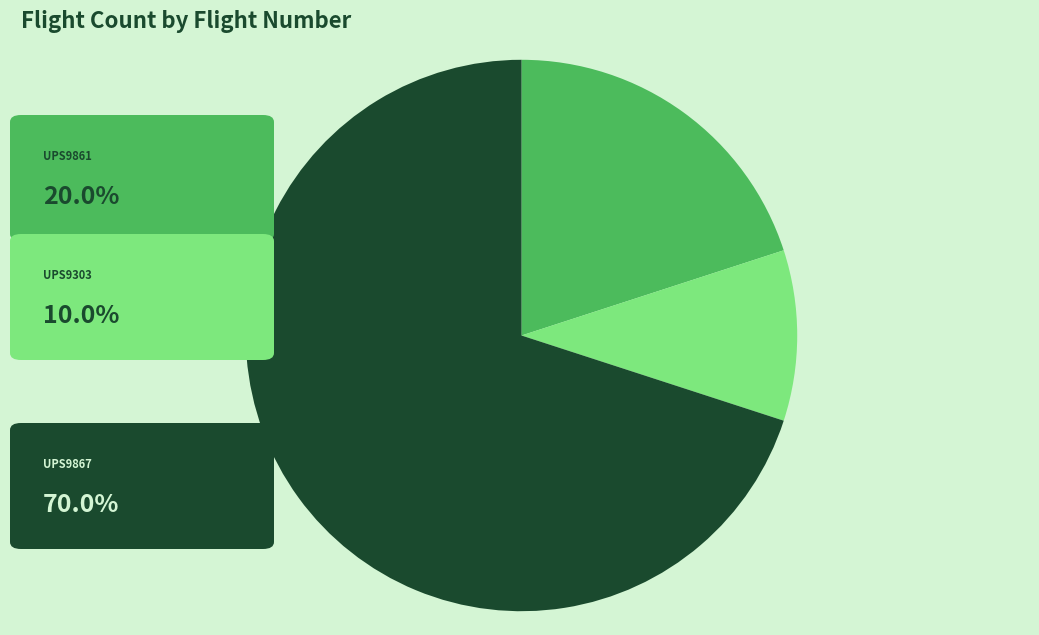

Is there any slice that represents more than half of the pie?

Yes